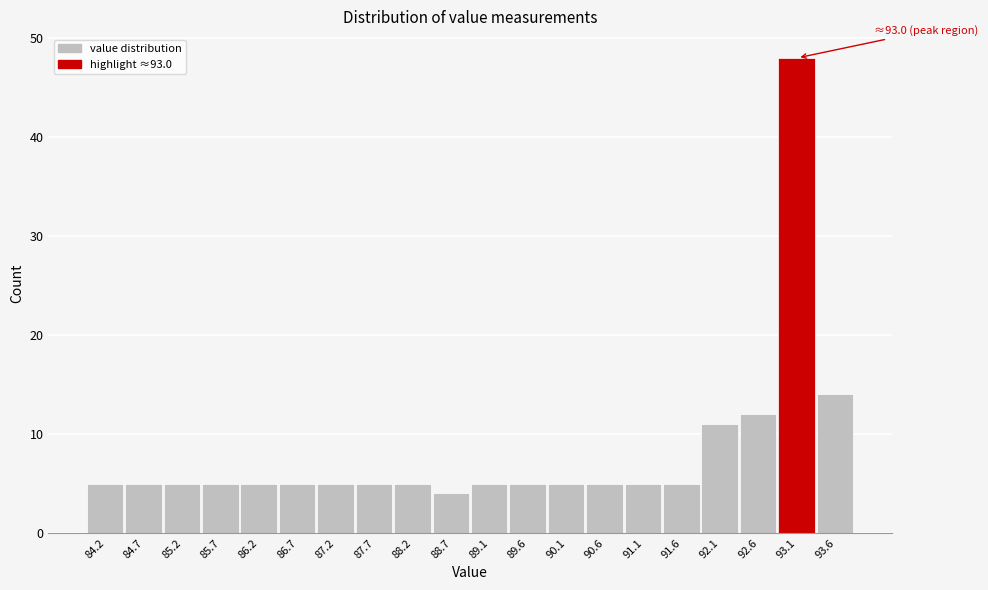

Over which range of the x-axis is the bar tallest?

92.82 to 93.31